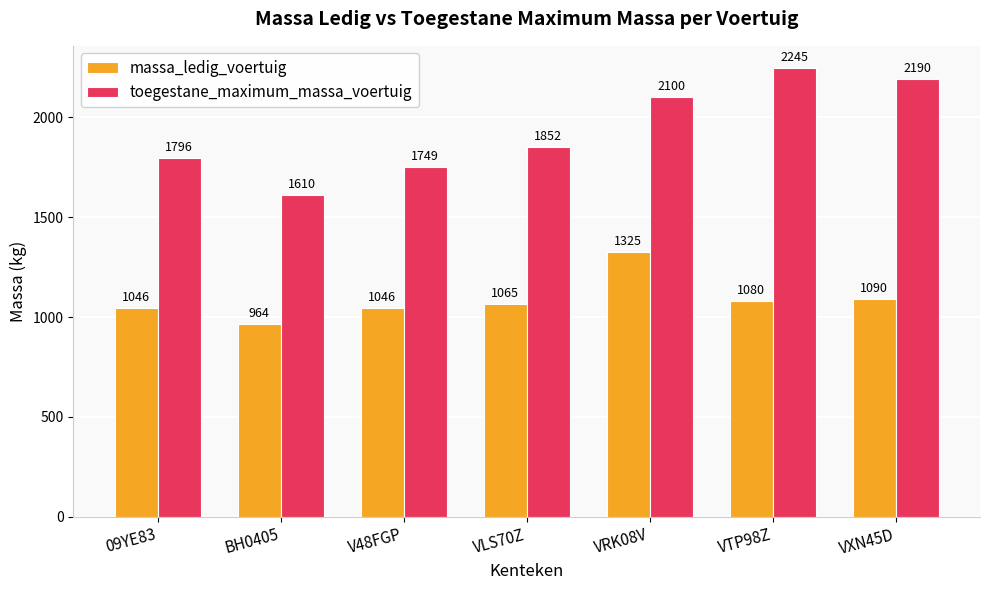

How many values in the massa_ledig_voertuig series are below 1065?

3